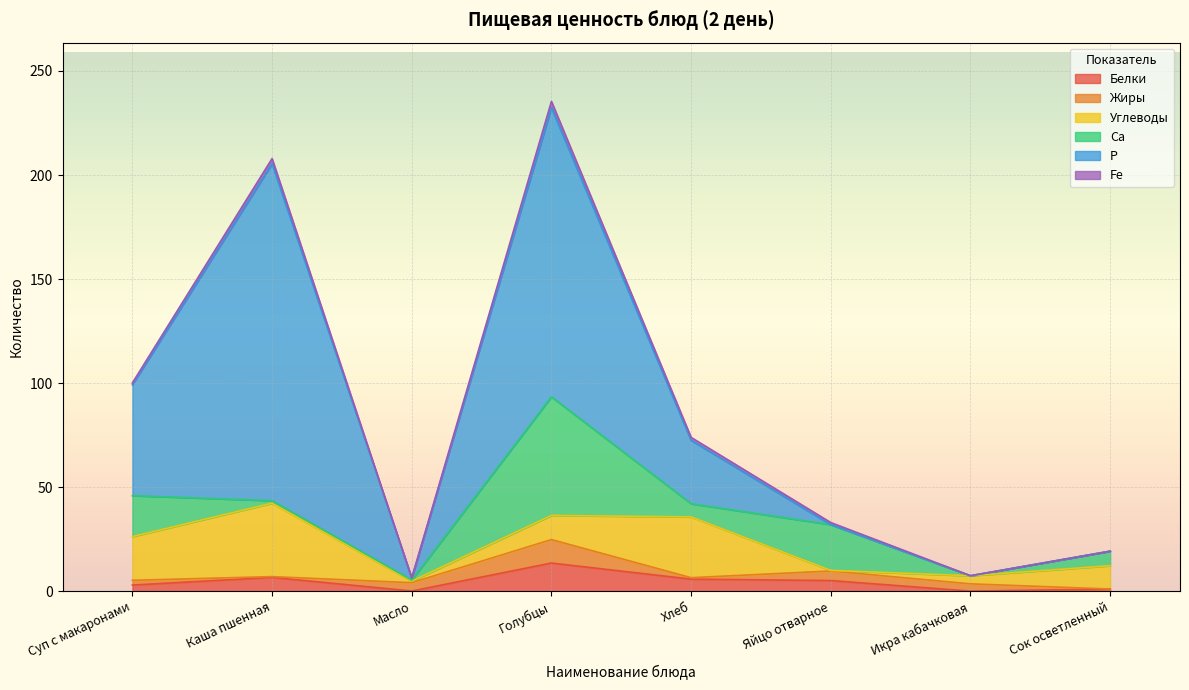

After their last crossing, which series has the higher values: Белки or Жиры?

Белки